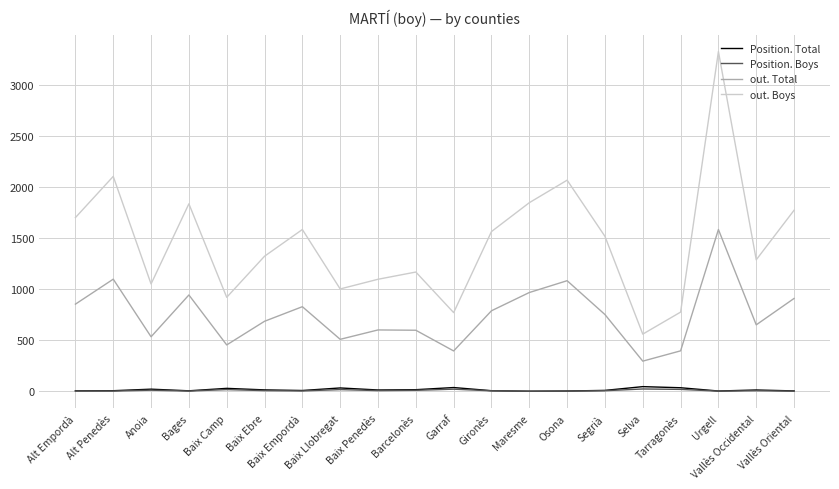

Which series has the largest range (max minus min)?

out. Boys